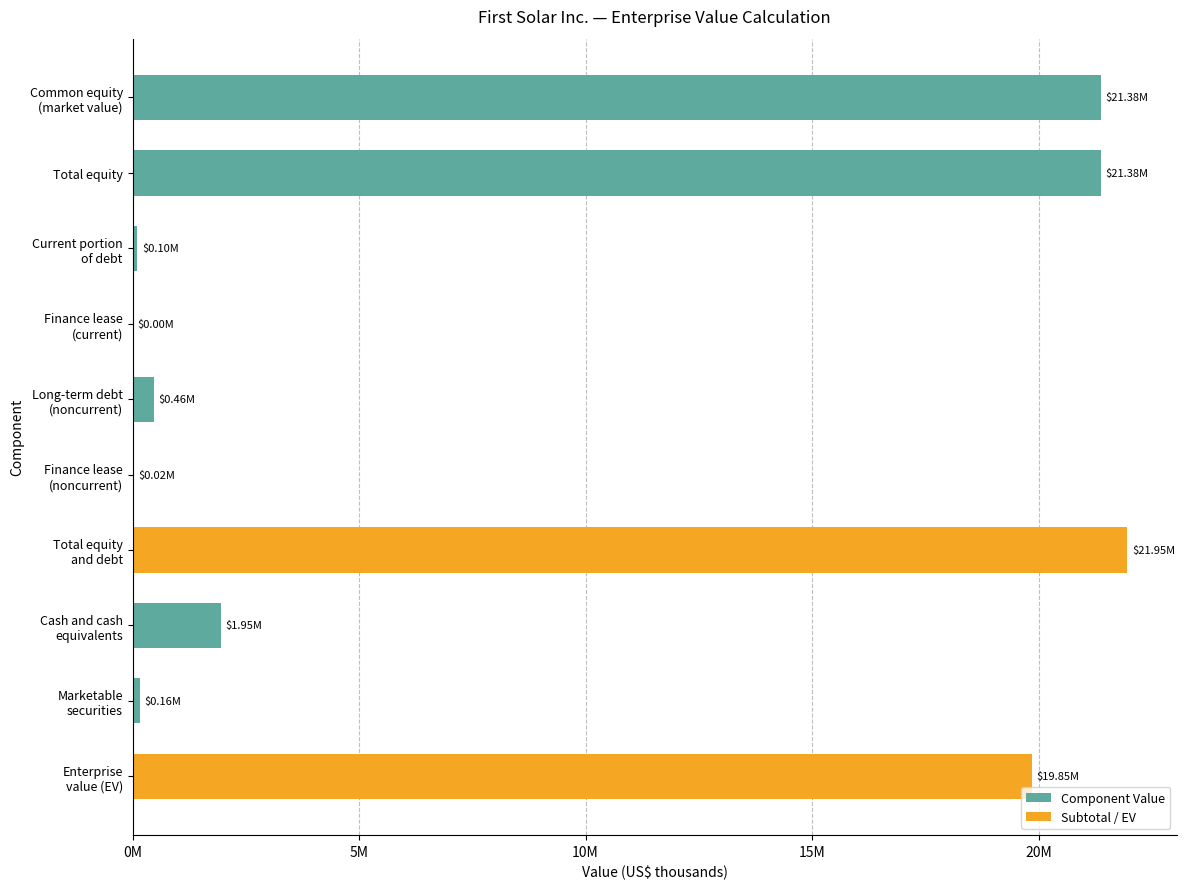

Are the bars horizontal?

Yes